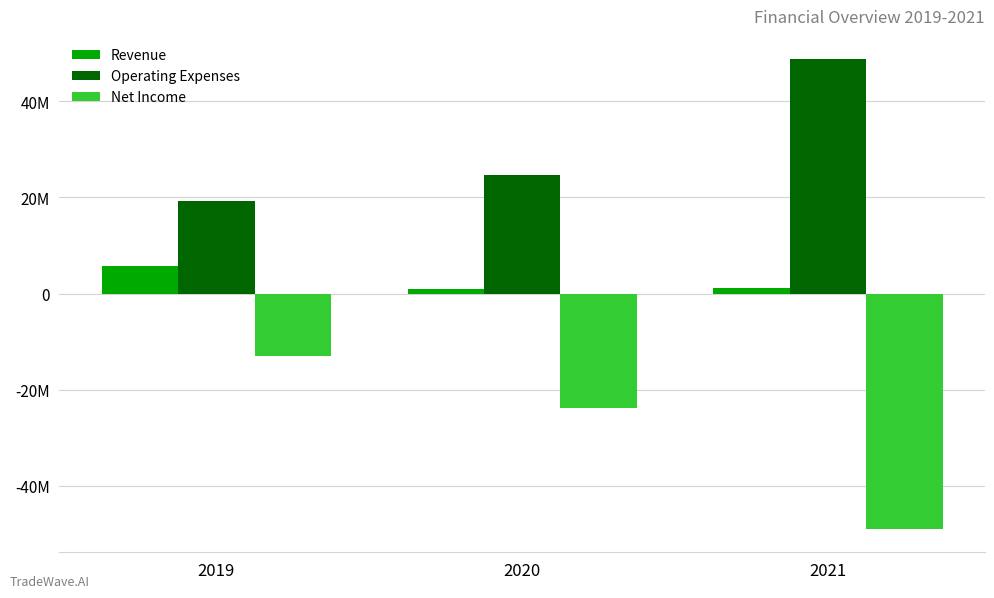

Are the bars horizontal?

No